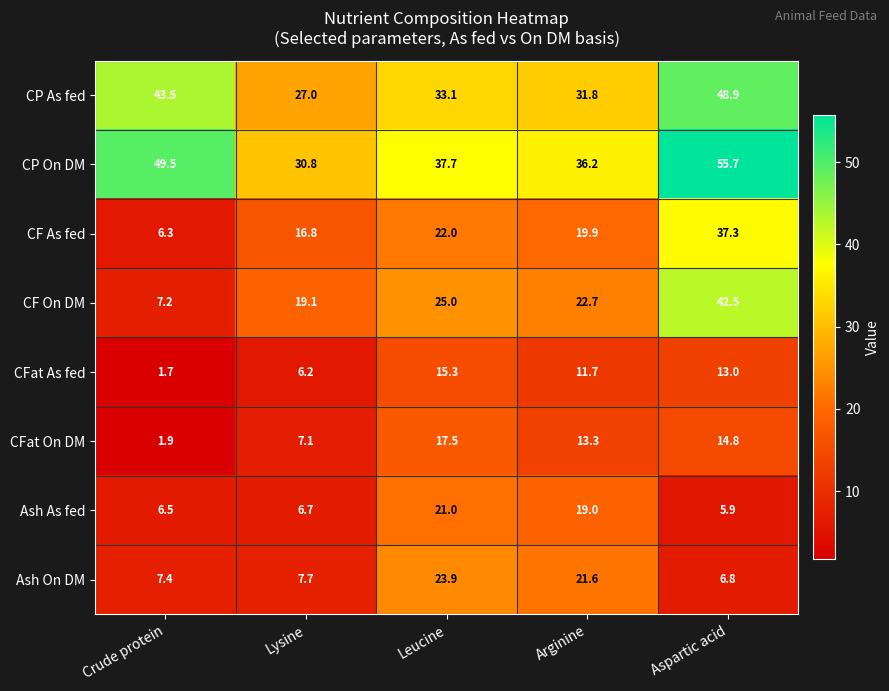

Between Crude protein and Aspartic acid, which series saw the biggest shift?

CF On DM